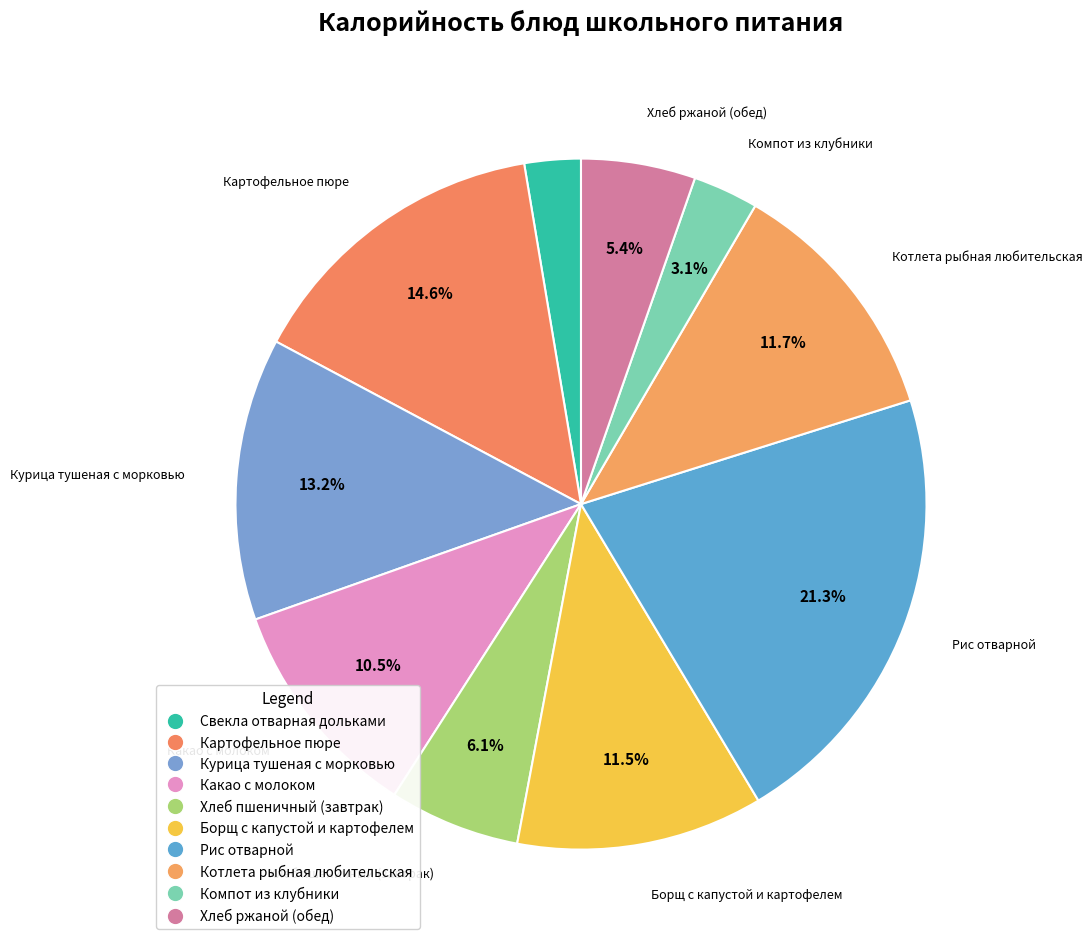

What is the smallest slice in the pie chart?

Свекла отварная дольками